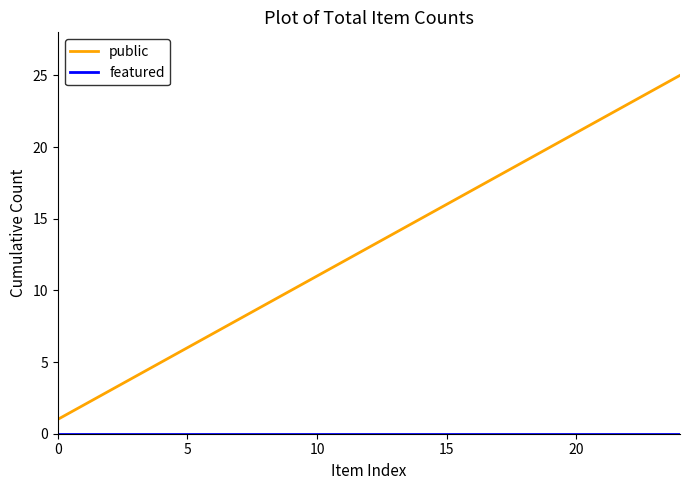

Which series has the widest spread of values?

public